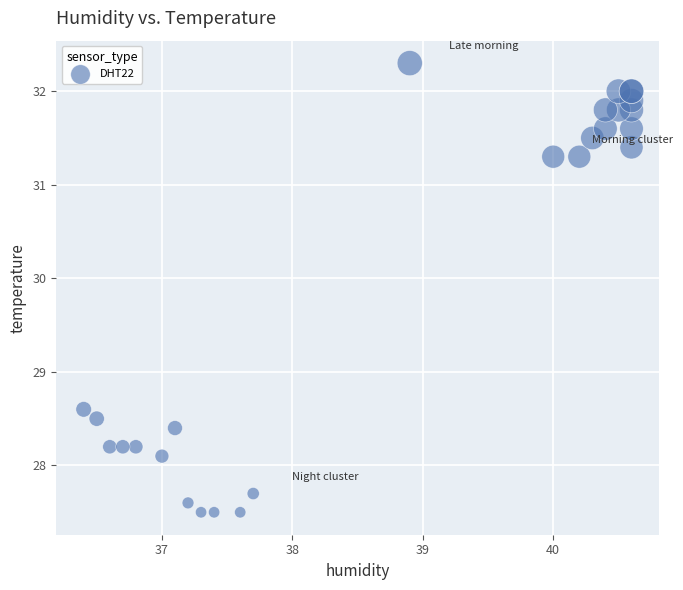

What Y value in the scatter plot is closest to 29?

28.6